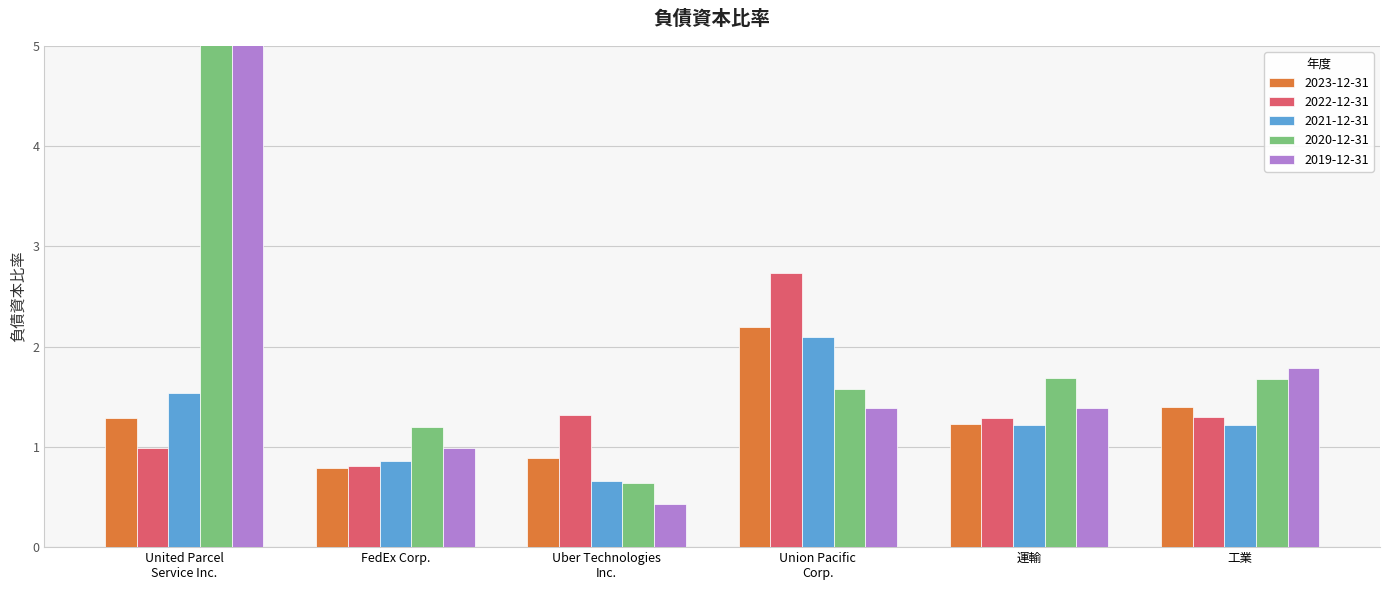

What is the difference between the 2020-12-31 values at Uber Technologies
Inc. and FedEx Corp.?

0.6